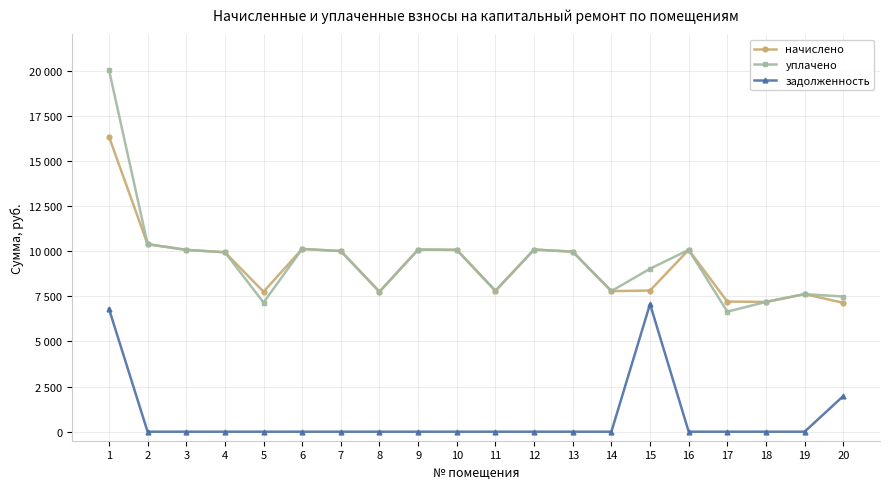

Where is уплачено nearest to the value 13347?

2